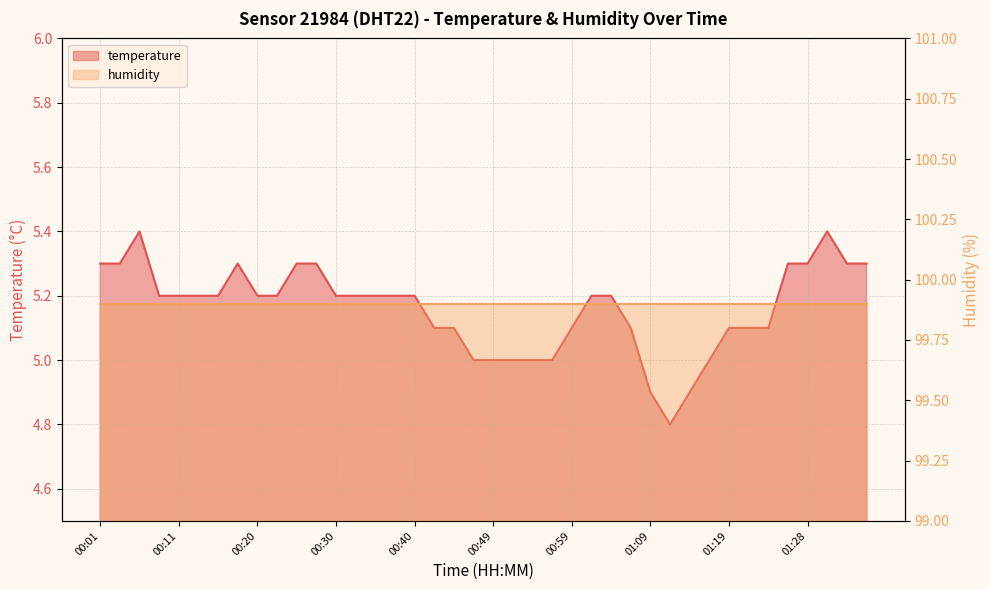

What is the smallest value displayed?

4.8